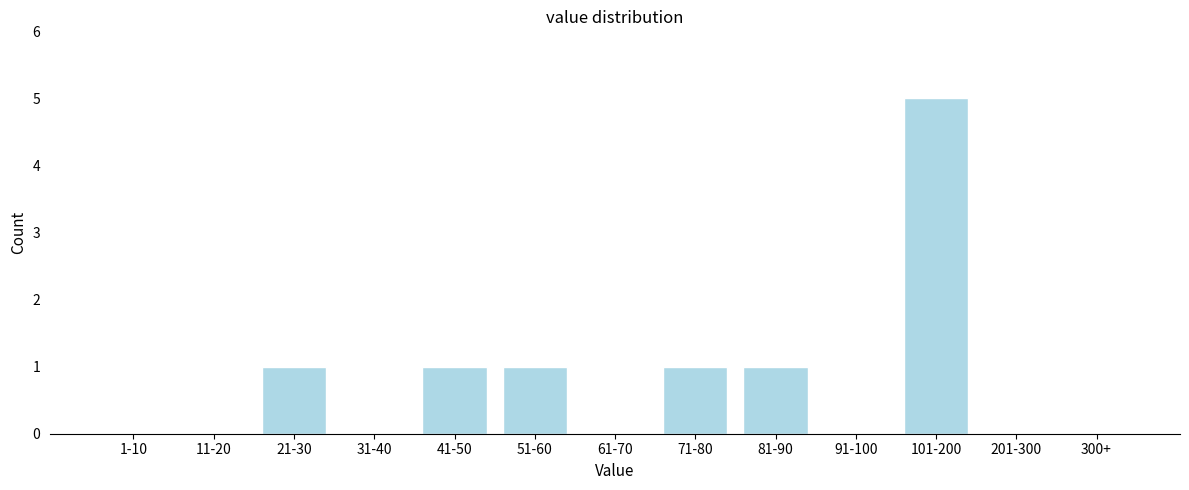

Reading right to left, list all the values displayed in this chart.

300+=0	201-300=0	101-200=5	91-100=0	81-90=1	71-80=1	61-70=0	51-60=1	41-50=1	31-40=0	21-30=1	11-20=0	1-10=0